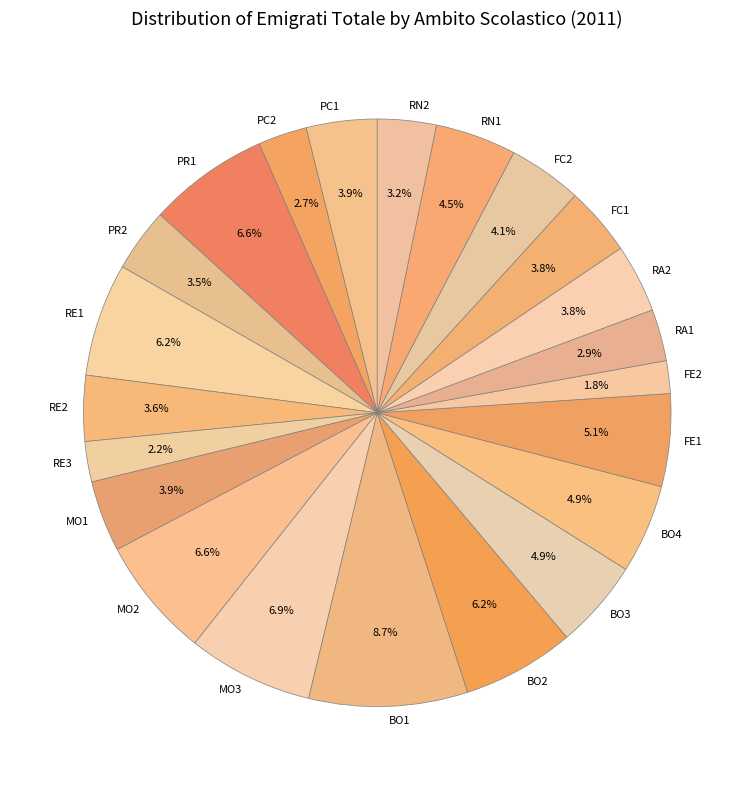

What is the total percentage of FE1 and FC2?

9.2%